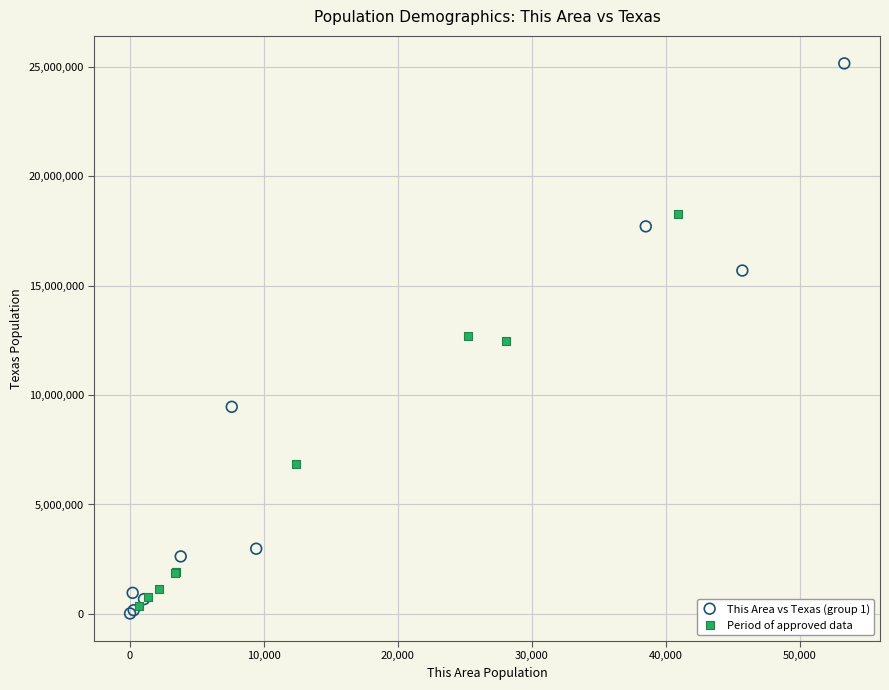

Which series has the largest Y range (max minus min)?

This Area vs Texas (group 1)